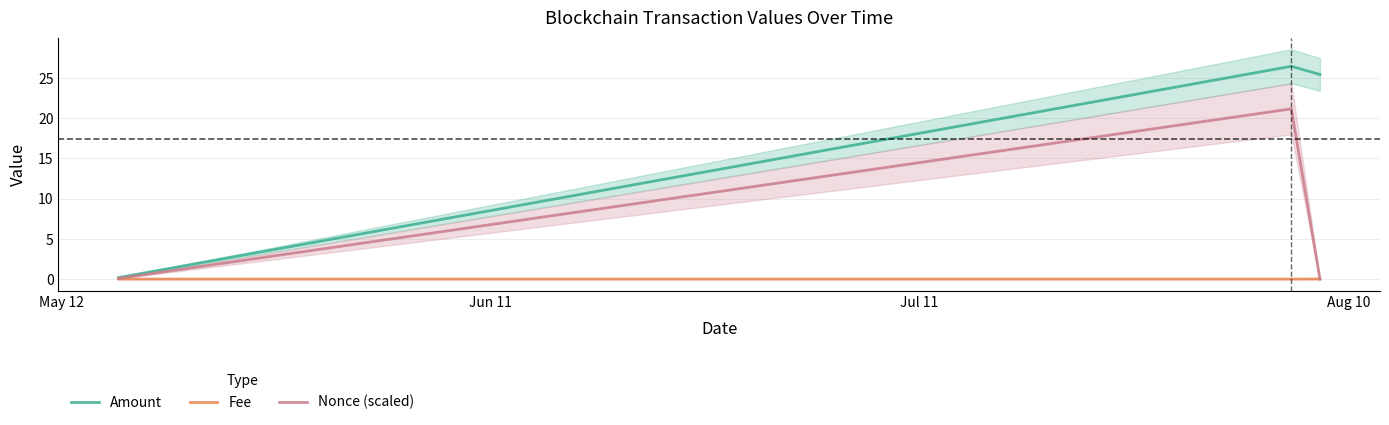

What is the highest value of the Amount series?

26.4